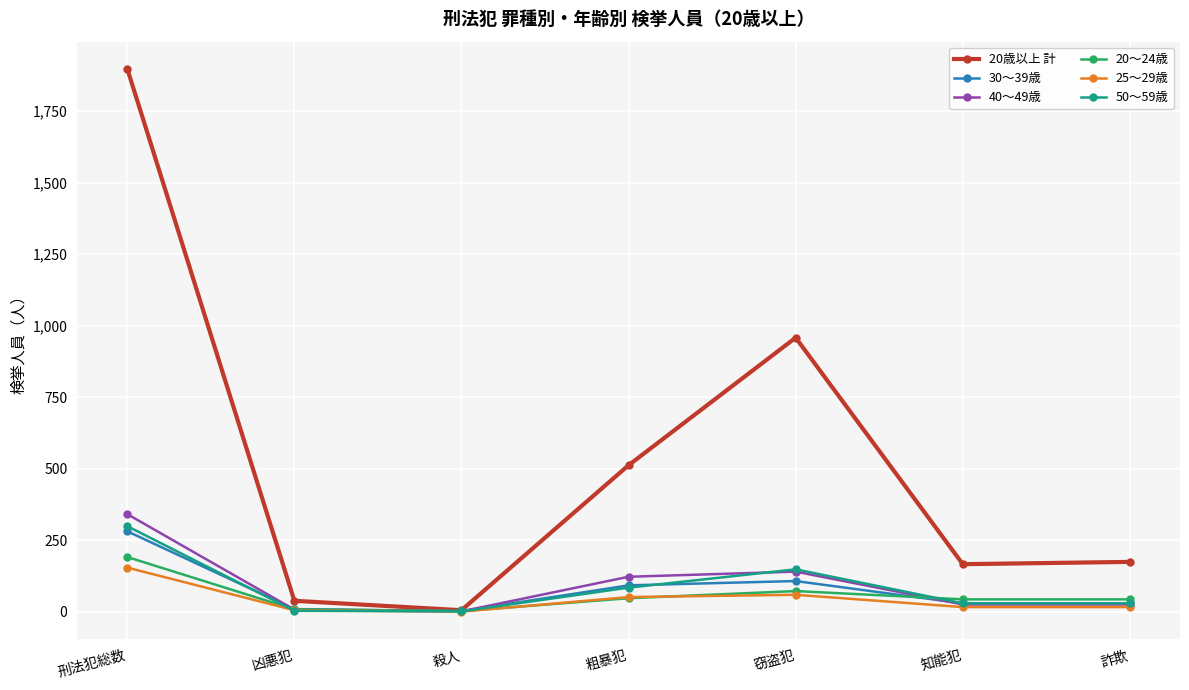

Where is the first local maximum for 20歳以上 計?

窃盗犯